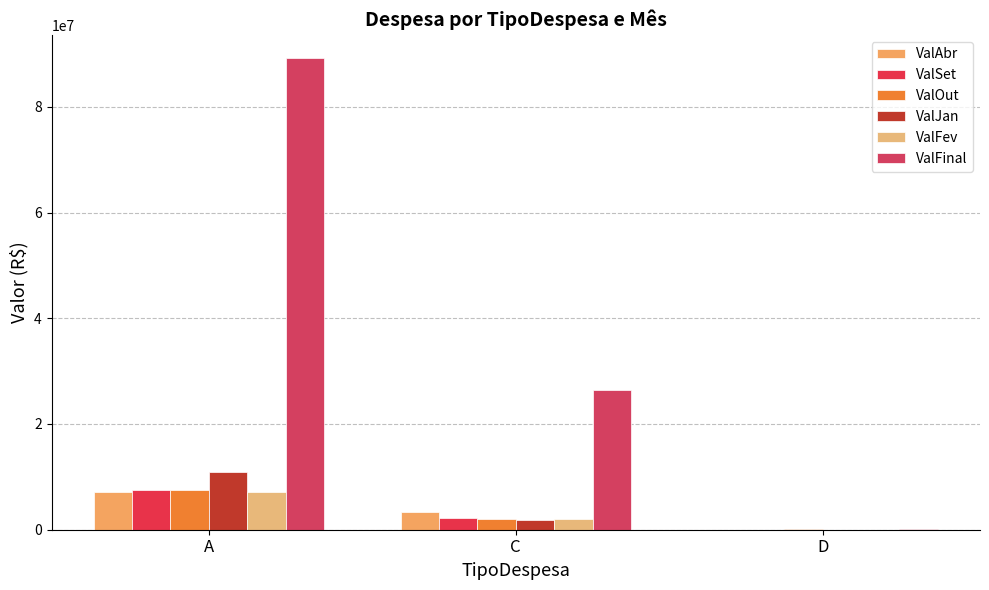

At C, list the series in order from largest to smallest.

ValFinal, ValAbr, ValSet, ValFev, ValOut, ValJan